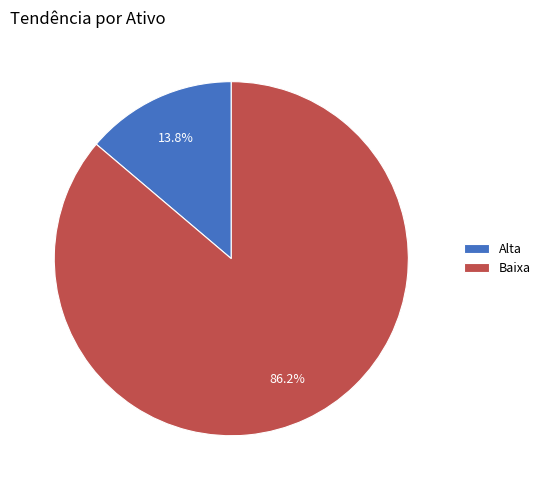

Which slice represents more than half of the pie?

Baixa